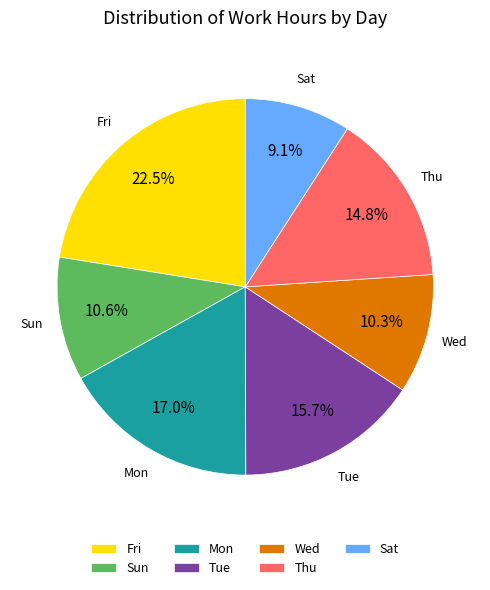

What percentage is NOT represented by Sun?

89.4%